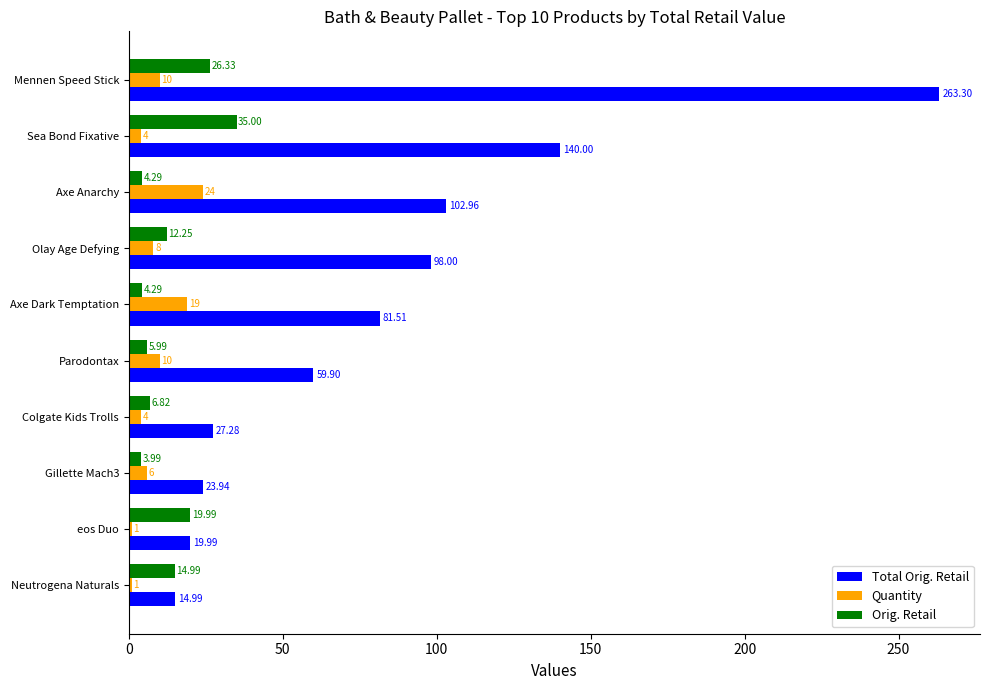

Which series has the largest total across all categories?

Total Orig. Retail